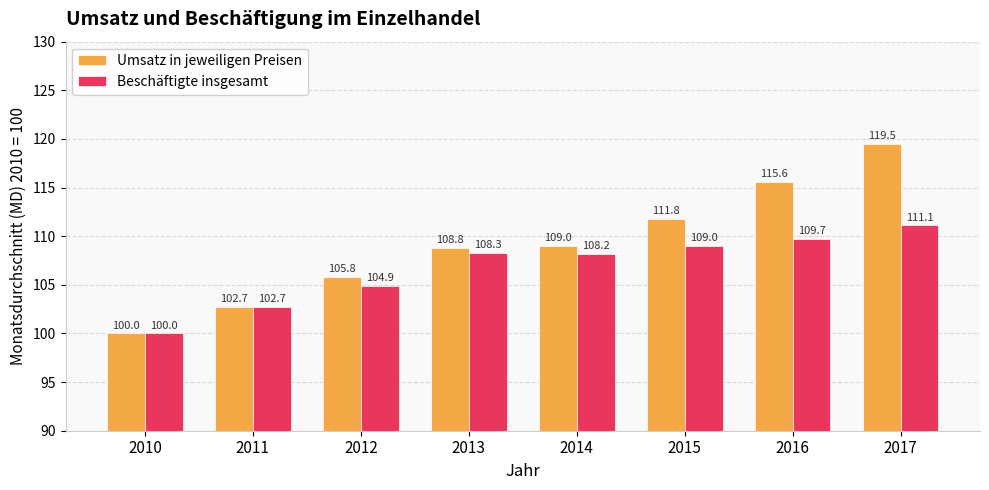

What is the difference between the maximum and minimum values in the Umsatz in jeweiligen Preisen series?

19.5